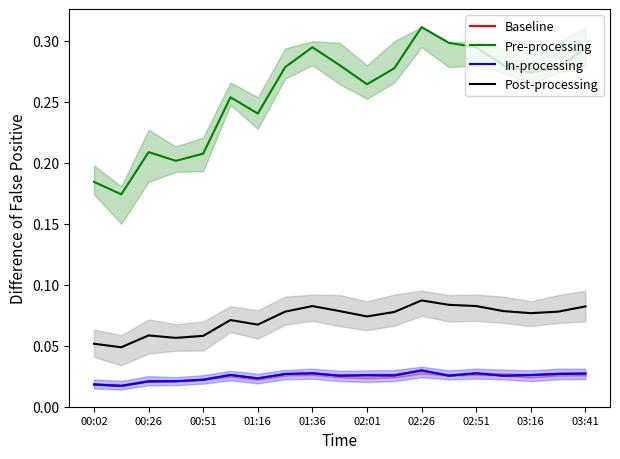

What are all the series names shown in the legend?

Baseline, Pre-processing, In-processing, Post-processing